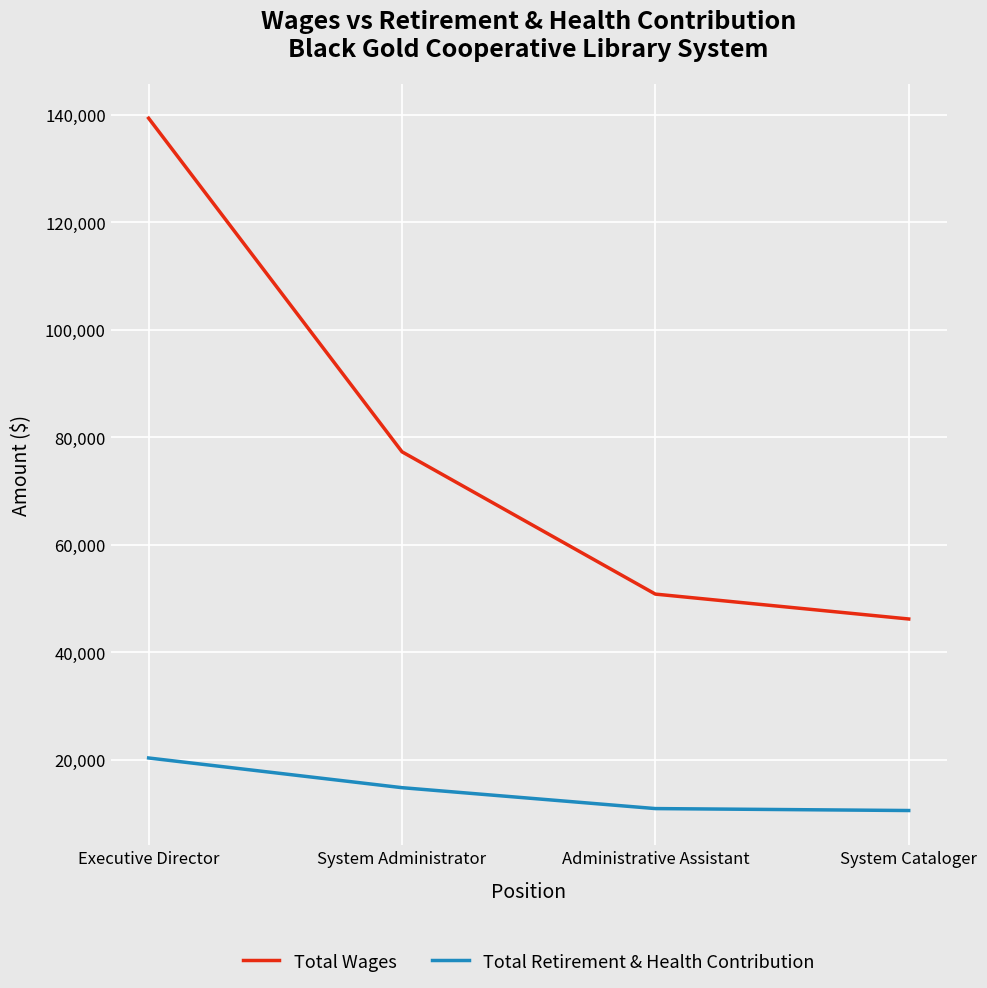

What is the difference between the Total Retirement & Health Contribution values at Executive Director and Administrative Assistant?

9410